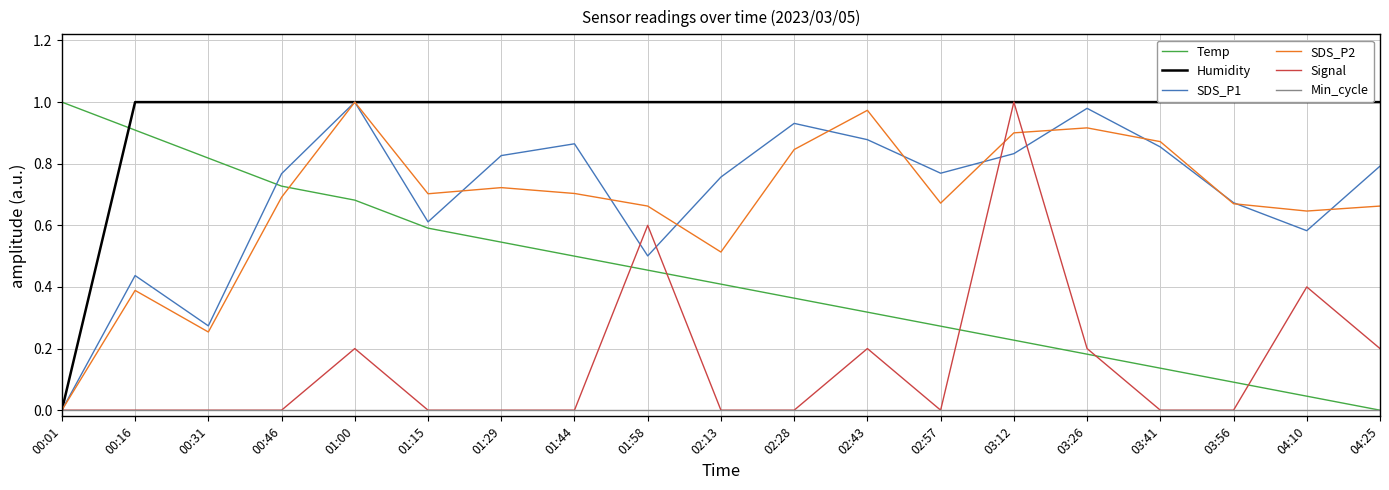

What is the sum of the SDS_P1 values at 03:26 and 02:43?

1.9